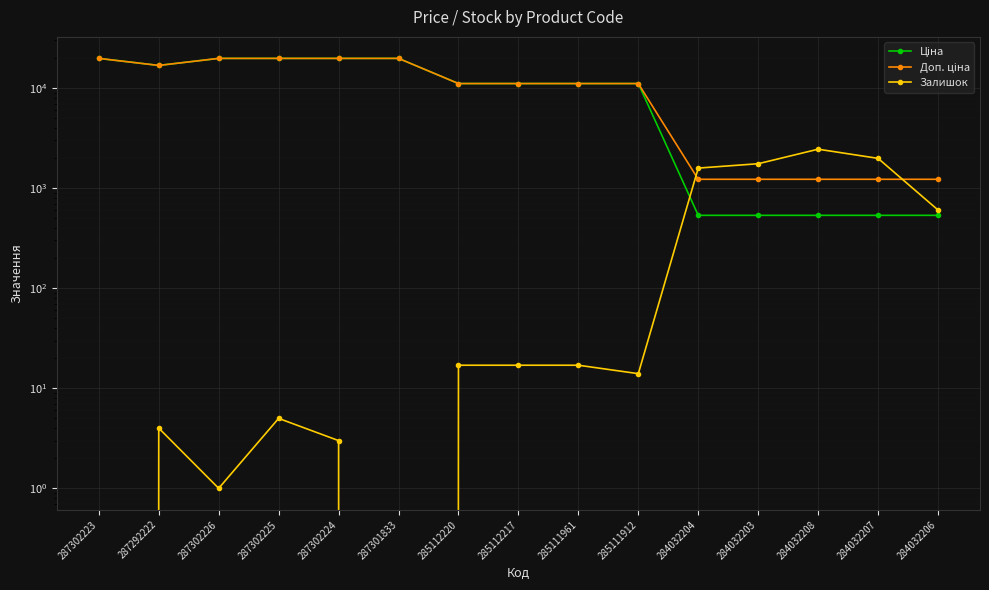

List the series in order of their peak value, lowest first.

Залишок, Ціна, Доп. ціна